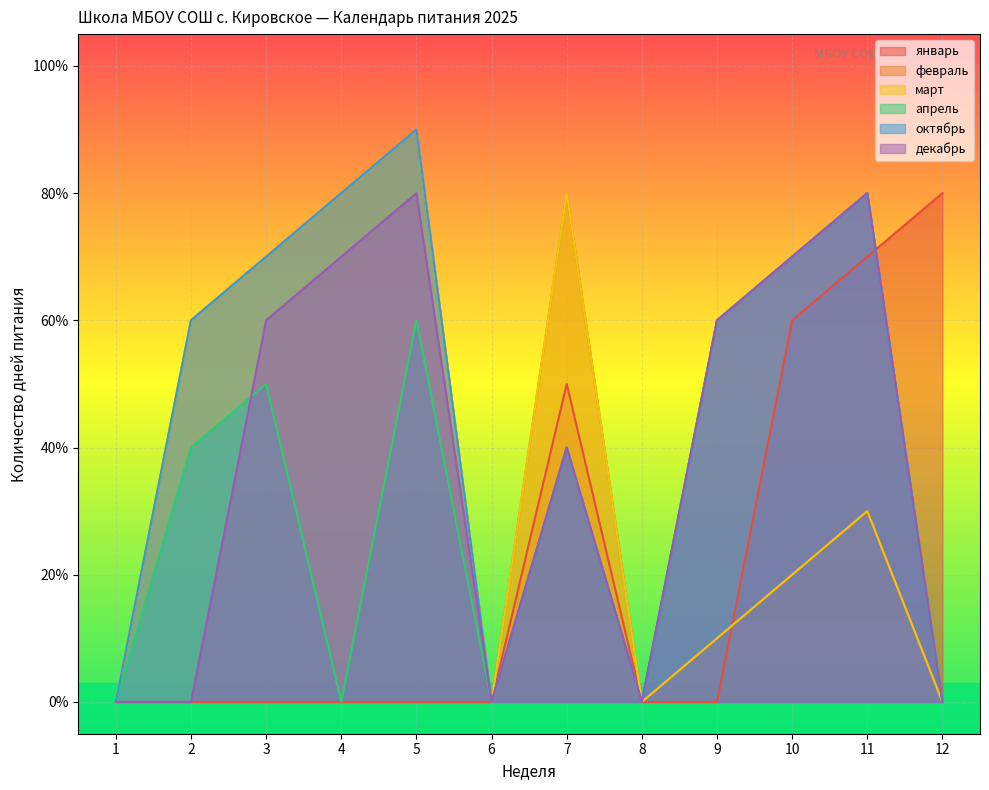

How many interior local peaks does the февраль series have?

3